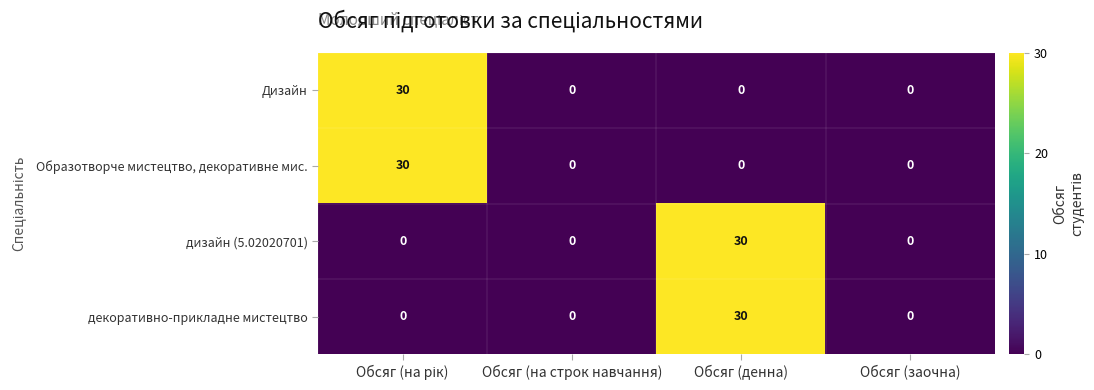

Reading left to right, transcribe all the data shown in this chart.

Дизайн: 30	0	0	0
Образотворче мистецтво, декоративне мис.: 30	0	0	0
дизайн (5.02020701): 0	0	30	0
декоративно-прикладне мистецтво: 0	0	30	0